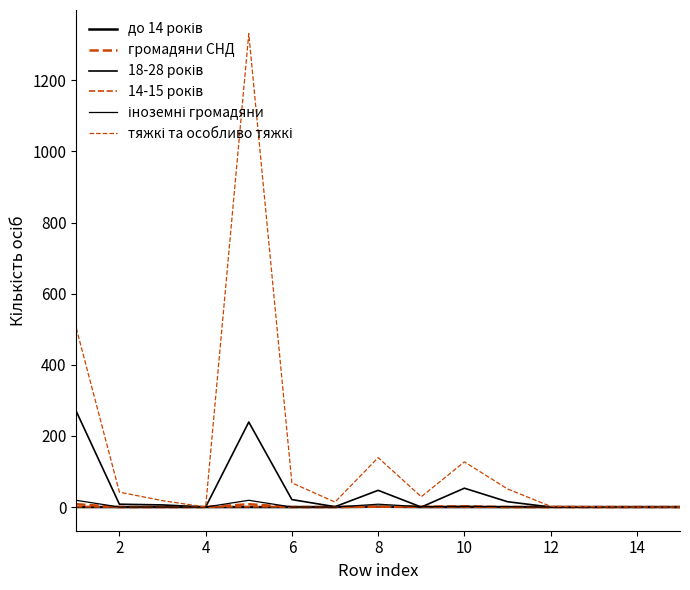

Does the chart display data point markers on the line(s)?

No